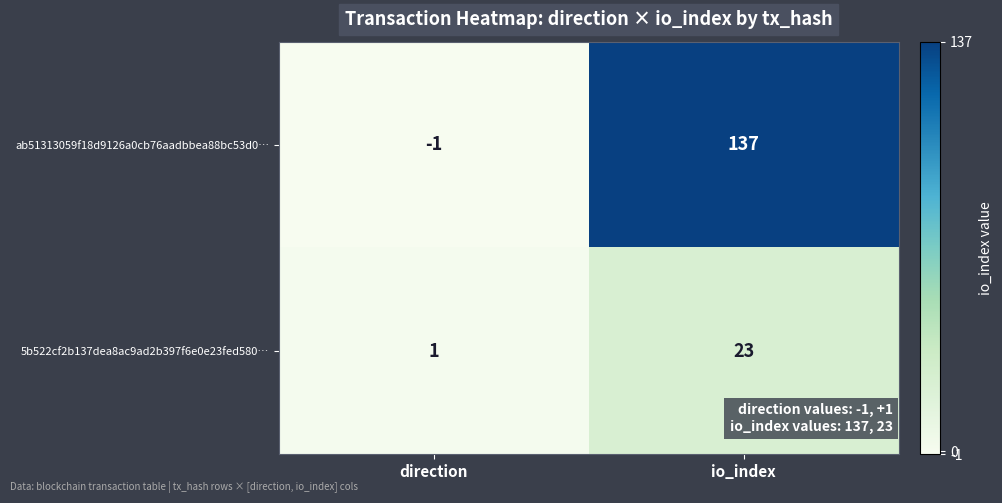

Rank the series by their maximum value, from lowest to highest.

5b522cf2b137dea8ac9ad2b397f6e0e23fed580…, ab51313059f18d9126a0cb76aadbbea88bc53d0…